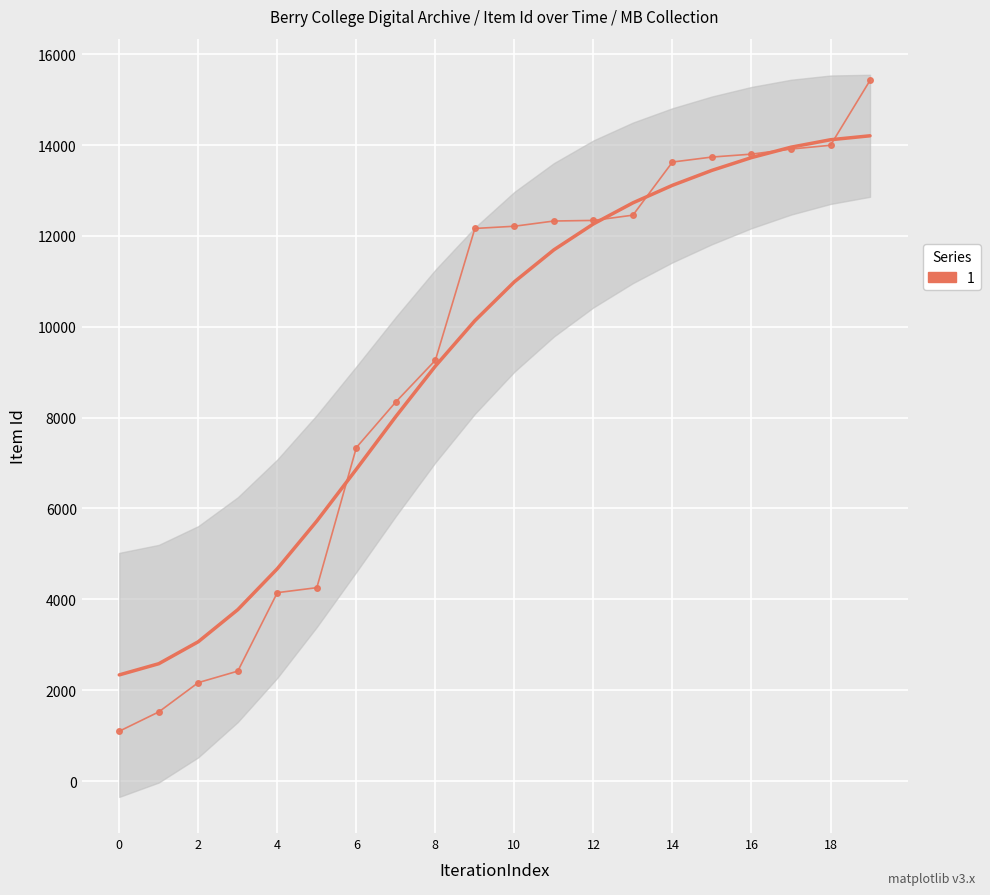

True or false: there are more than 0 points higher than both neighbors.

False